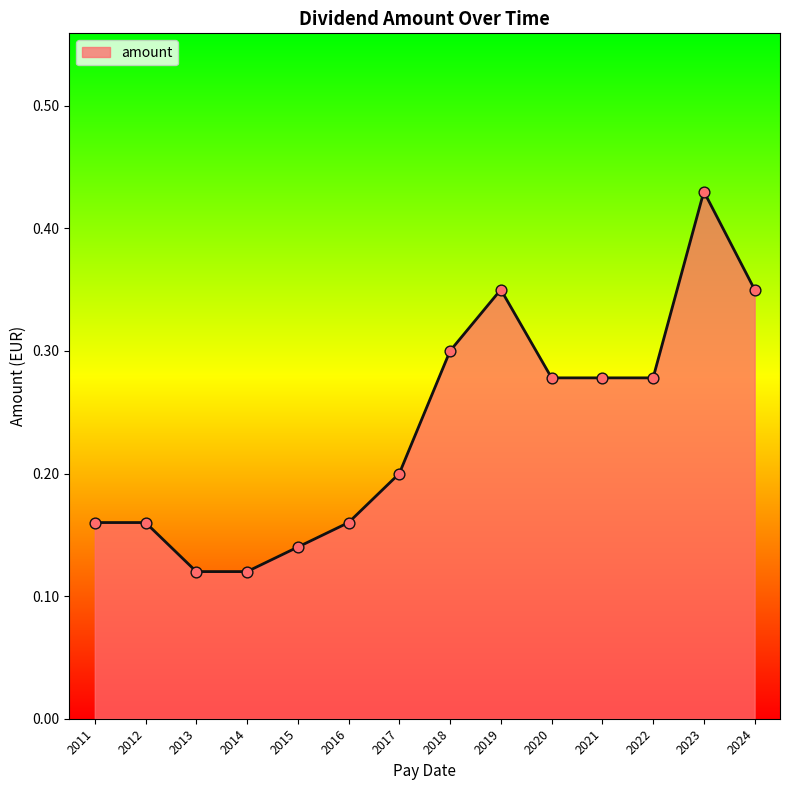

Between 2011 and 2014, which is larger?

2011